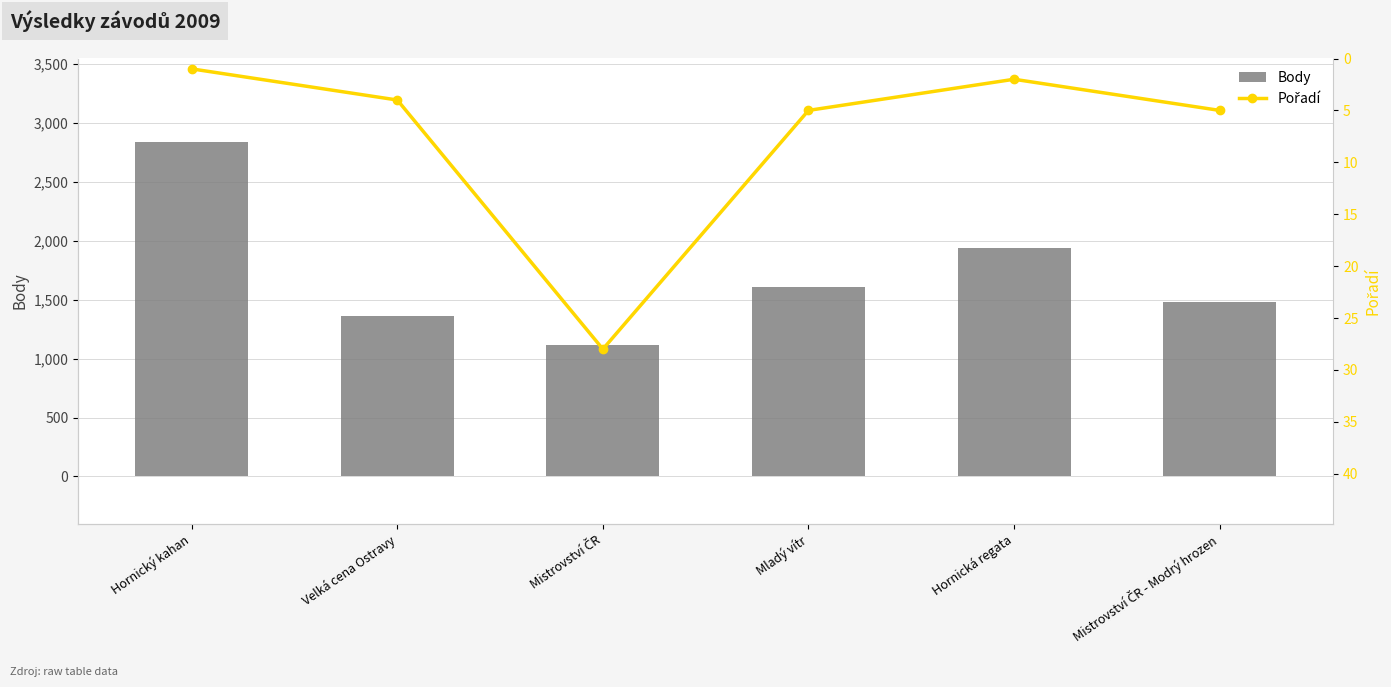

Rank the series at Hornická regata from lowest to highest value.

Pořadí, Body